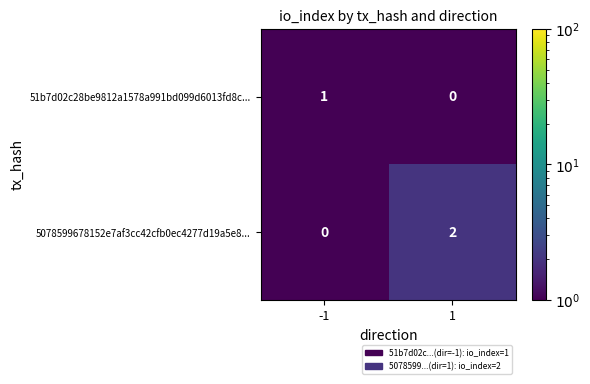

How many data points does each series have?

2